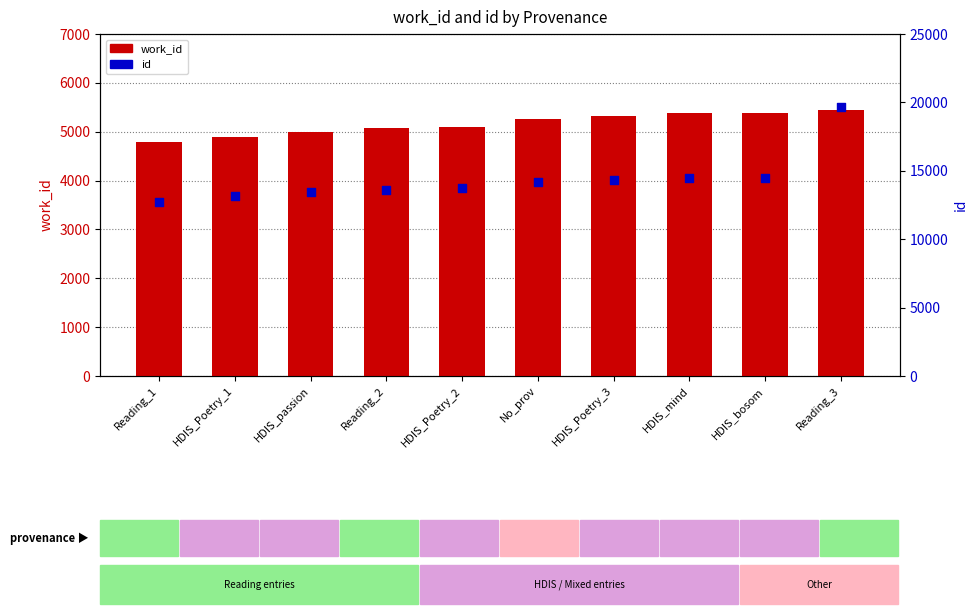

Which series reaches the maximum Y coordinate?

id